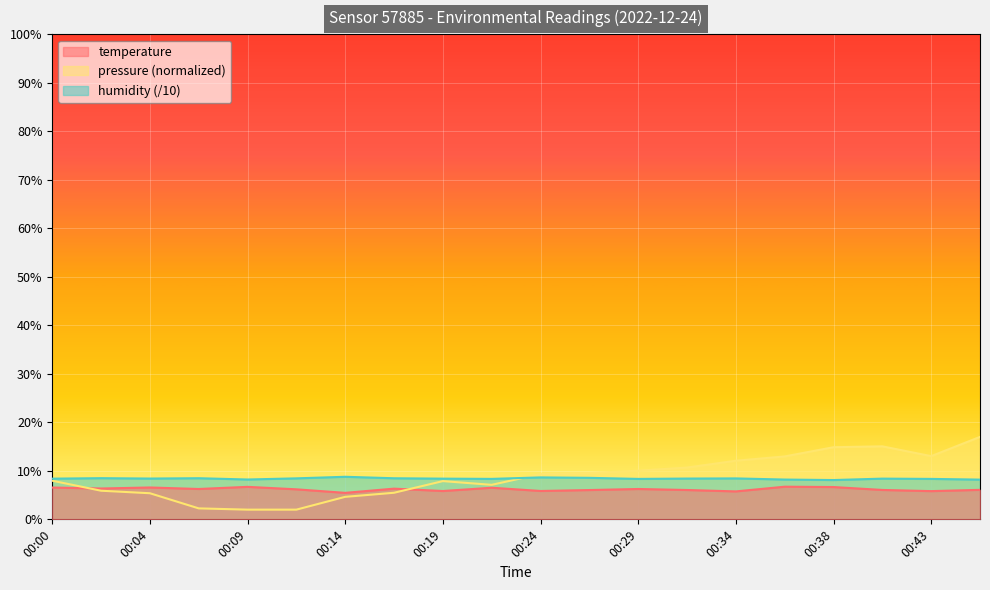

In humidity, how many points are lower than both neighbors (excluding endpoints)?

5